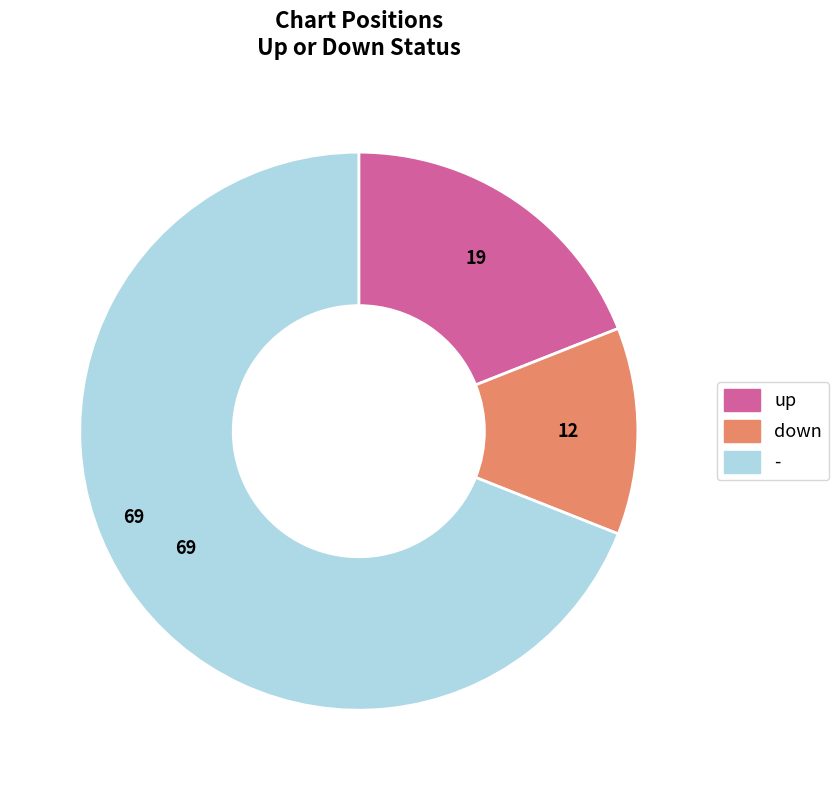

Which slice represents more than half of the pie?

-